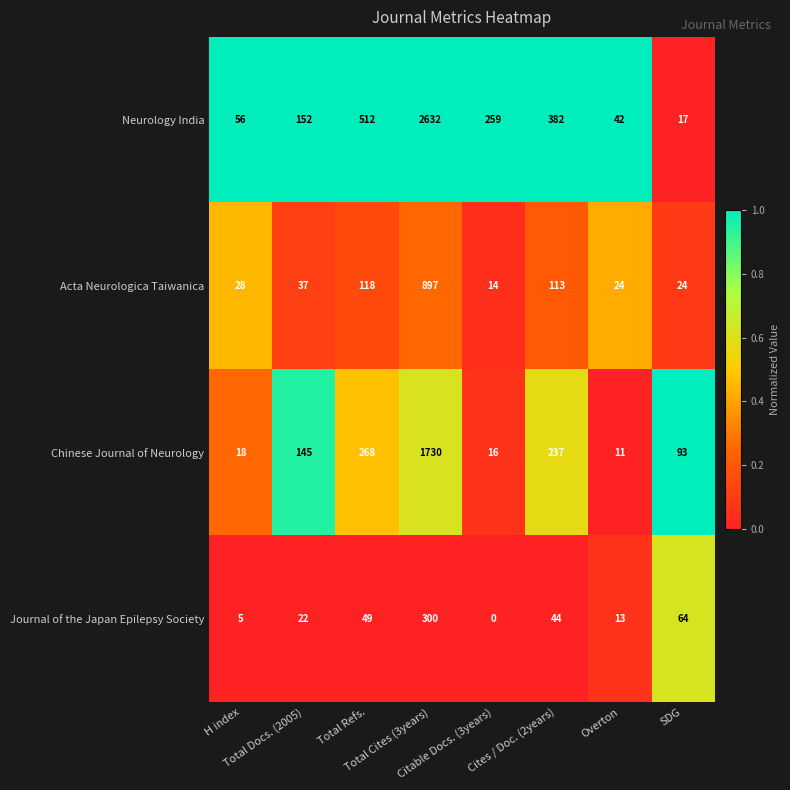

List the series in order of their overall mean, highest first.

Neurology India, Chinese Journal of Neurology, Acta Neurologica Taiwanica, Journal of the Japan Epilepsy Society